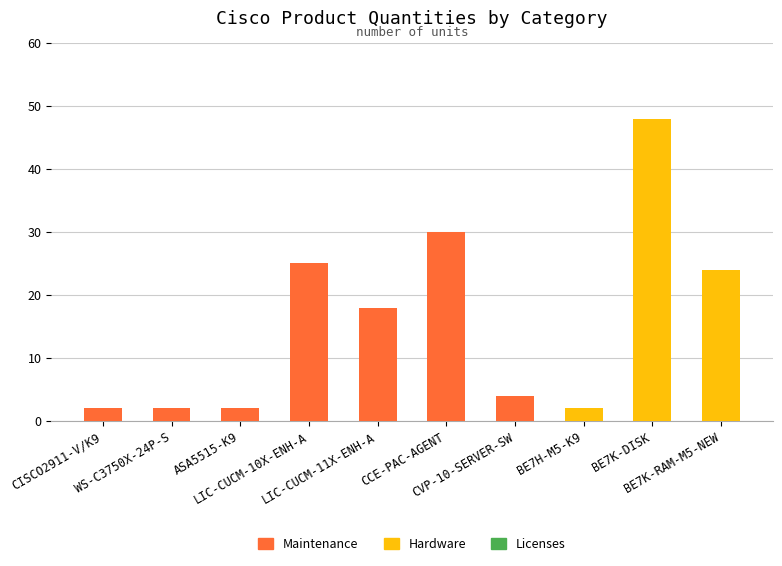

What is the sum of all Maintenance values?

83